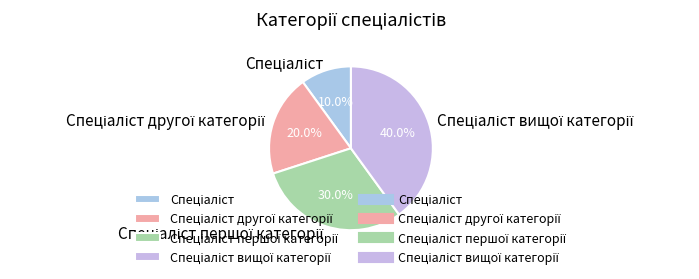

Is there a majority slice in this chart?

No